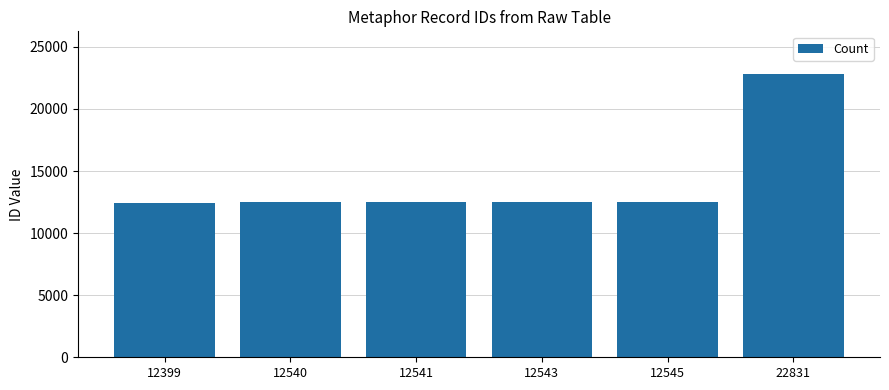

What is the sum of the values at 22831 and 12541?

35372